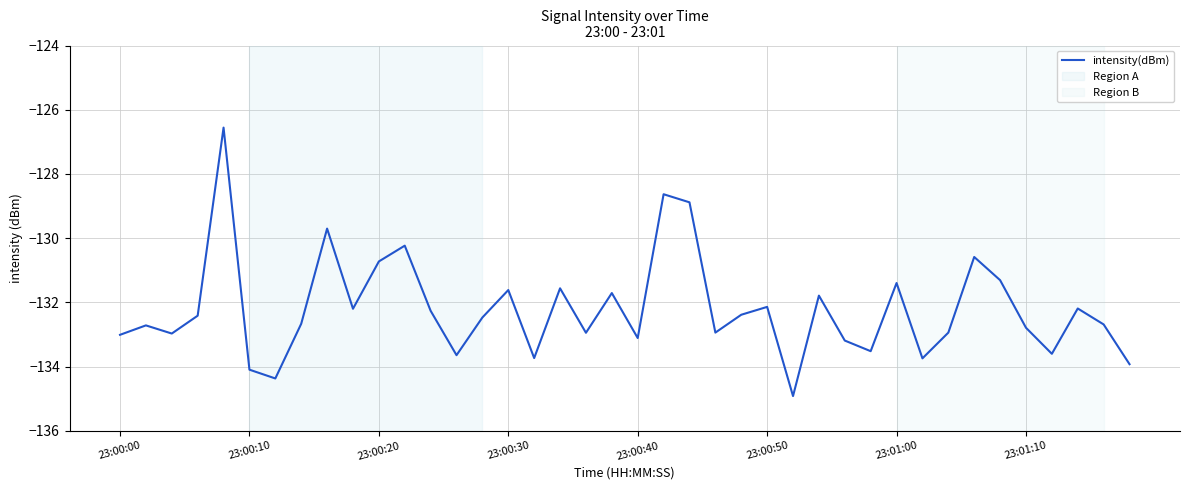

What is the minimum value shown in the chart?

-134.9